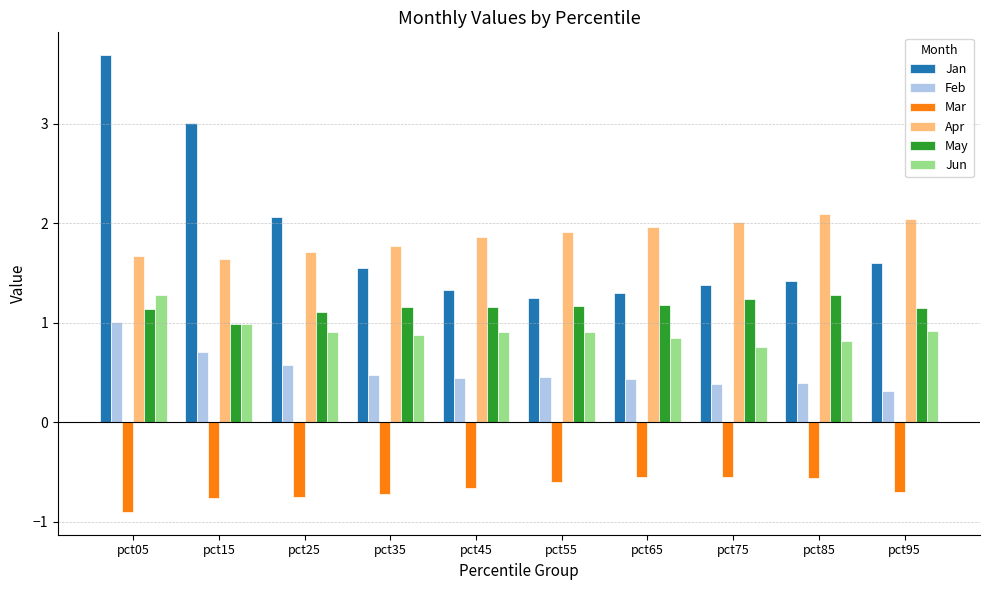

Which category has the lowest value across all series?

pct05